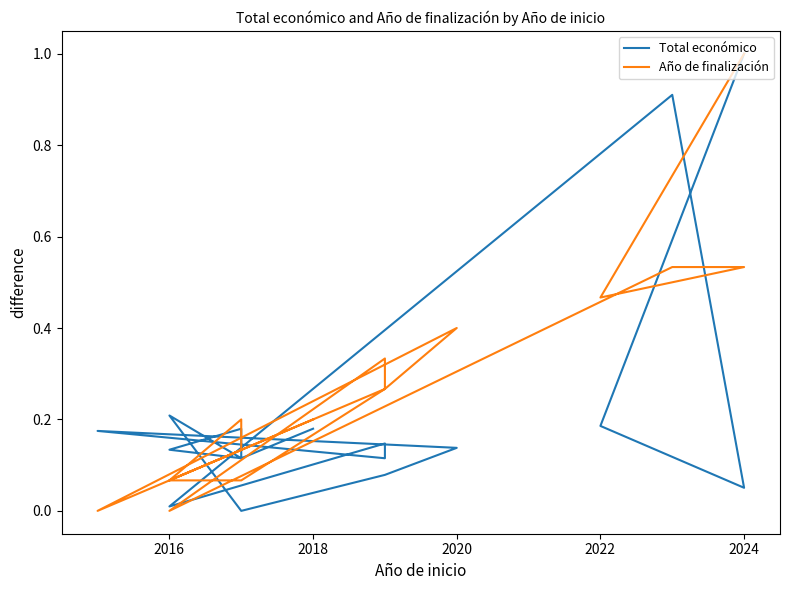

True or false: Total económico and Año de finalización intersect in this chart.

True